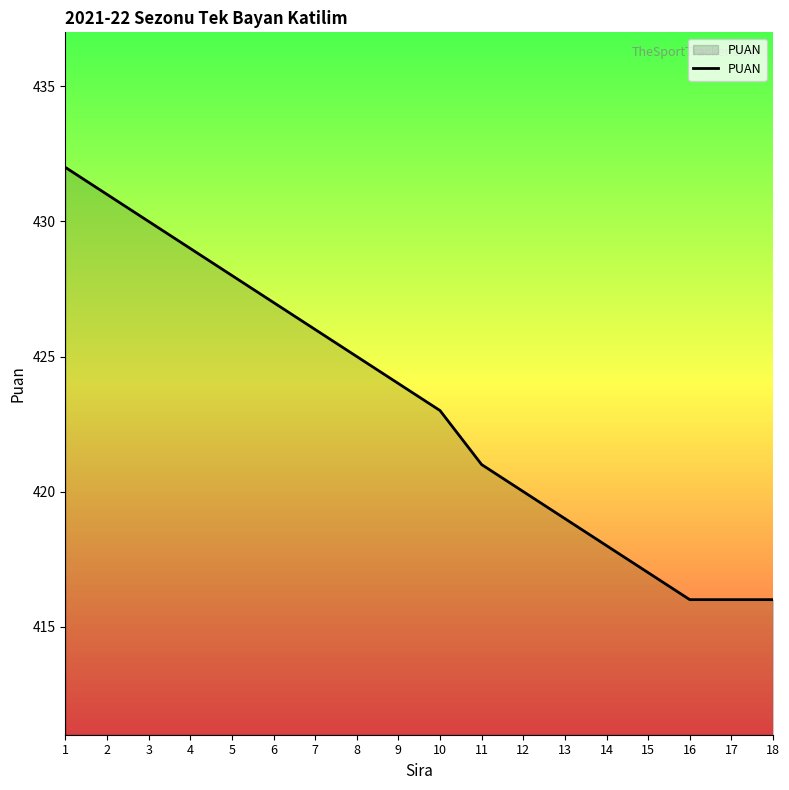

At which label is the value closest to 424?

9